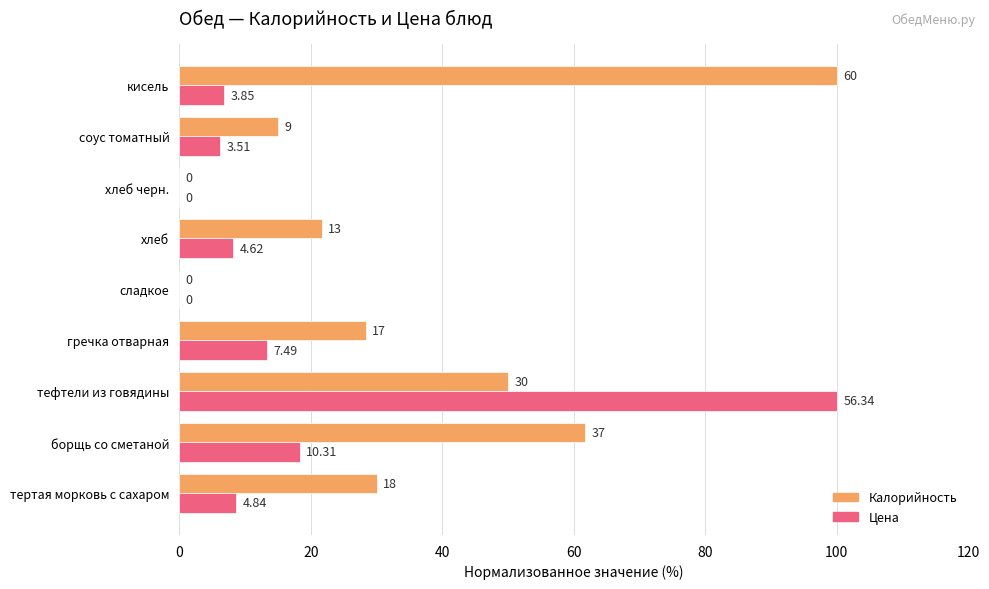

What is the difference between the maximum and minimum values in the Цена series?

100.0